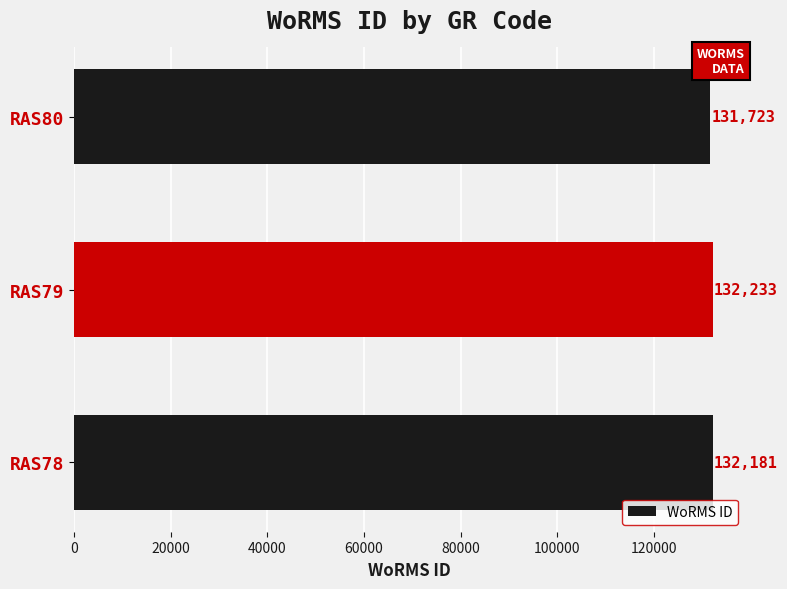

How many bars are there in total?

3